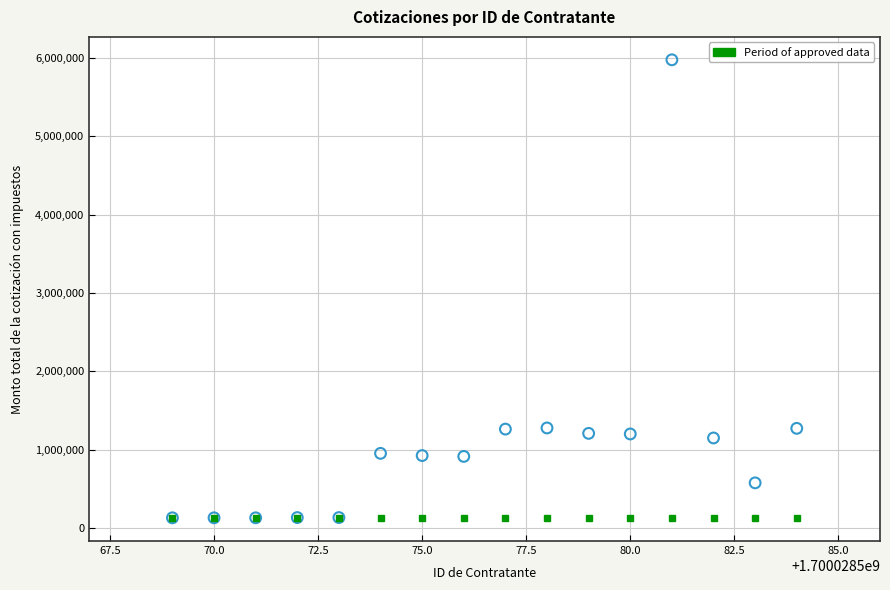

What is the range of Y values (max minus min)?

5849459.5